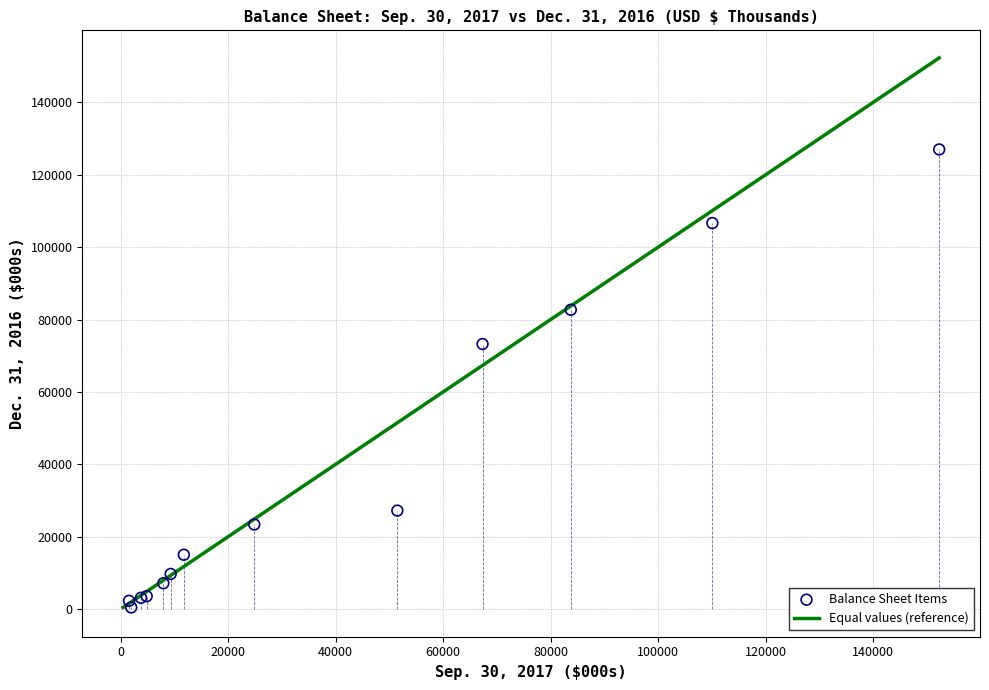

What Y value in the scatter plot is closest to 63743?

73252